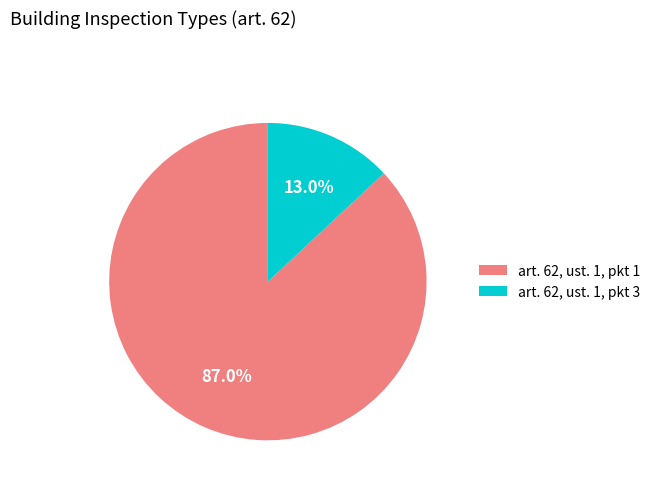

What is the smallest slice in the pie chart?

art. 62, ust. 1, pkt 3